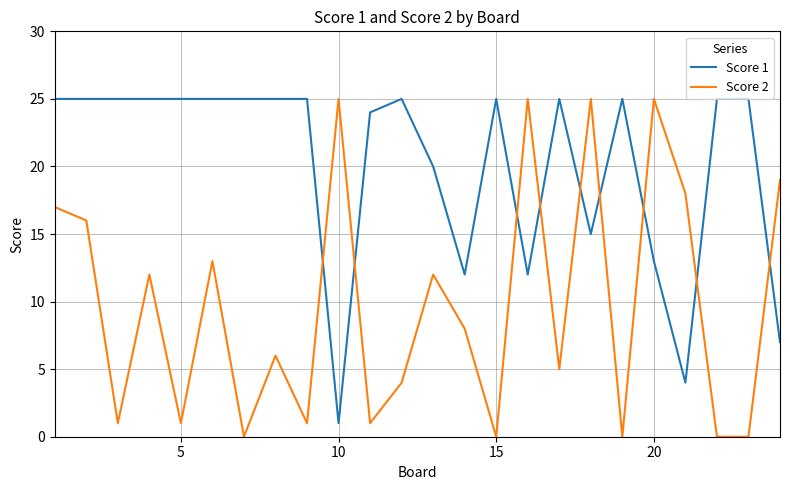

Which series has the largest total across all categories?

Score 1